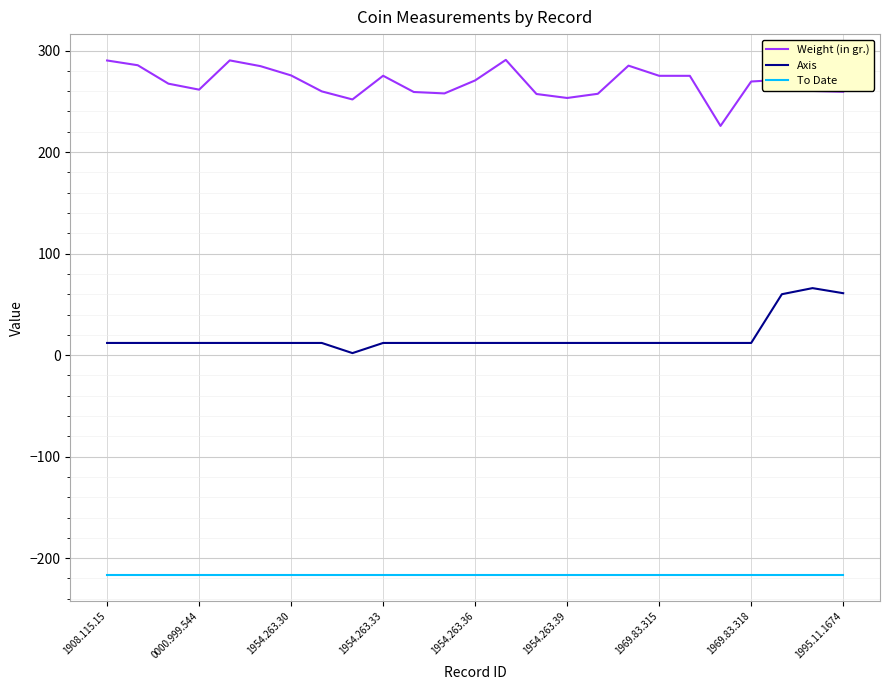

True or false: Weight (in gr.) has more than 1 interior local peaks.

True